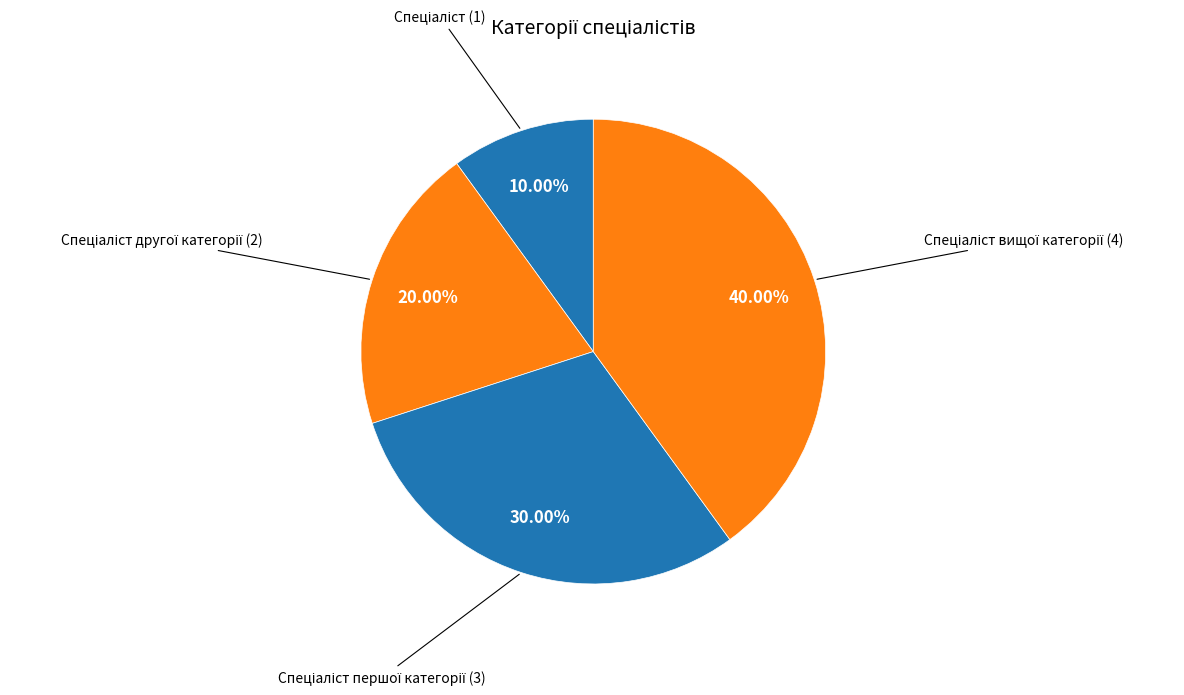

Is there a majority slice in this chart?

No